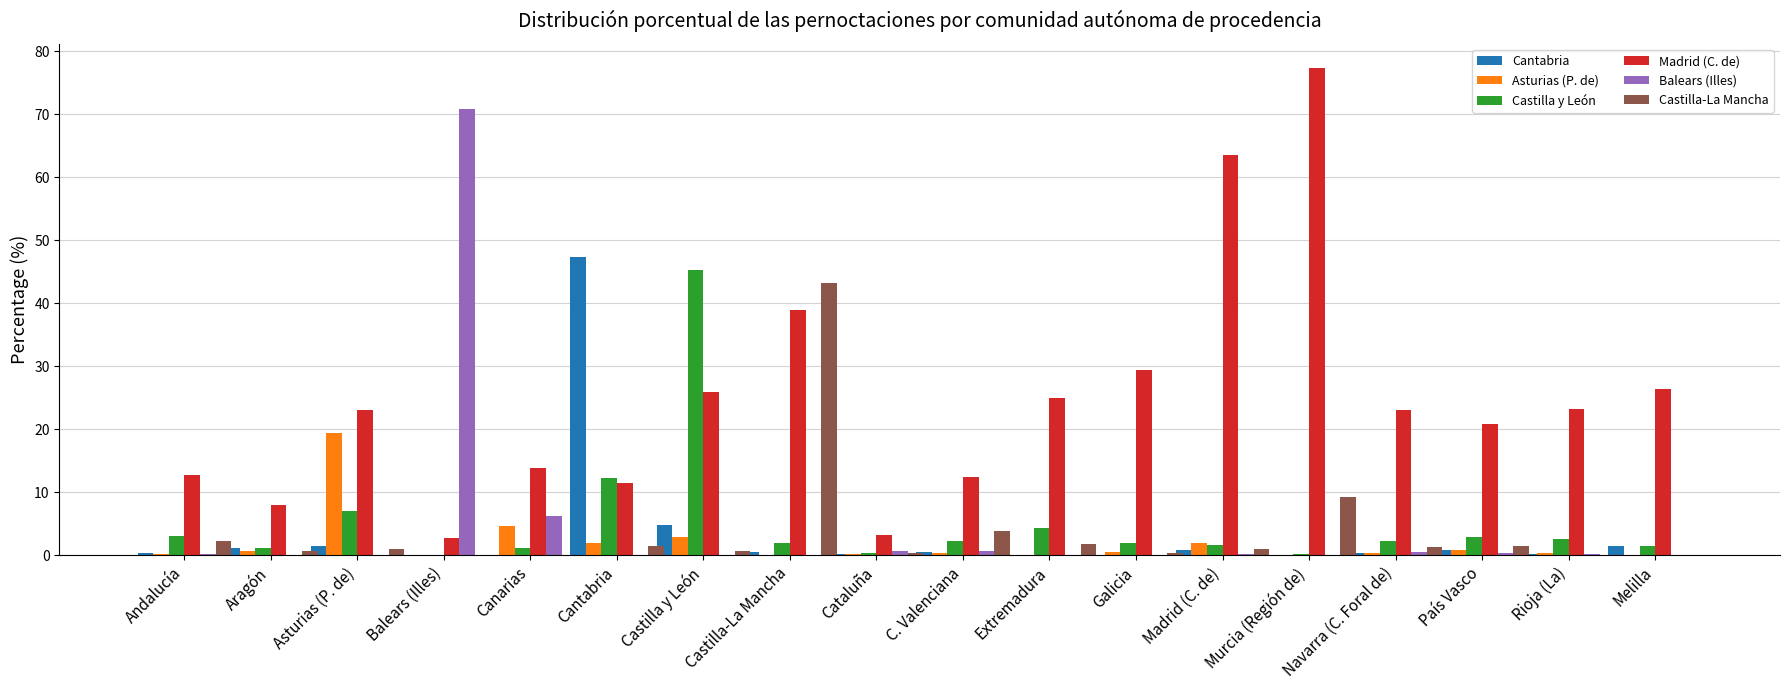

What is the sum of all Asturias (P. de) values?

35.1